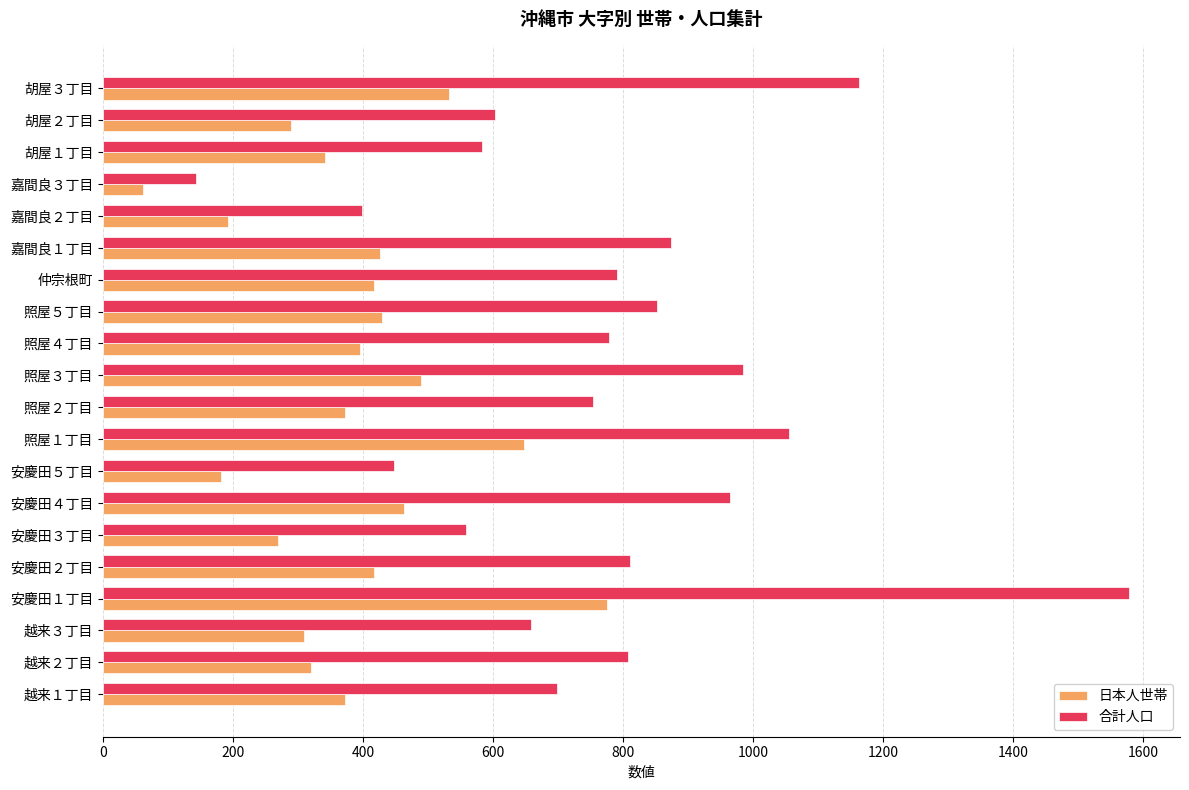

Which category has the lowest value across all series?

嘉間良３丁目